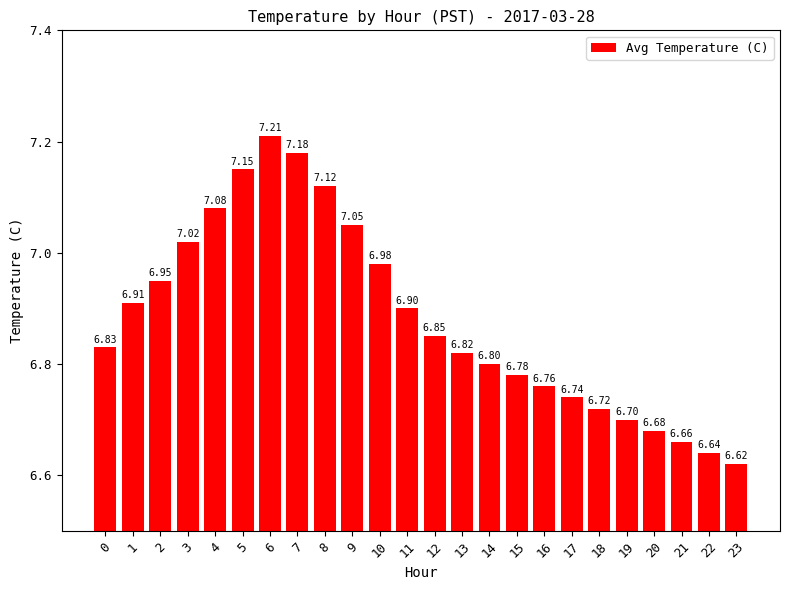

Which label corresponds to the smallest value in the chart?

23